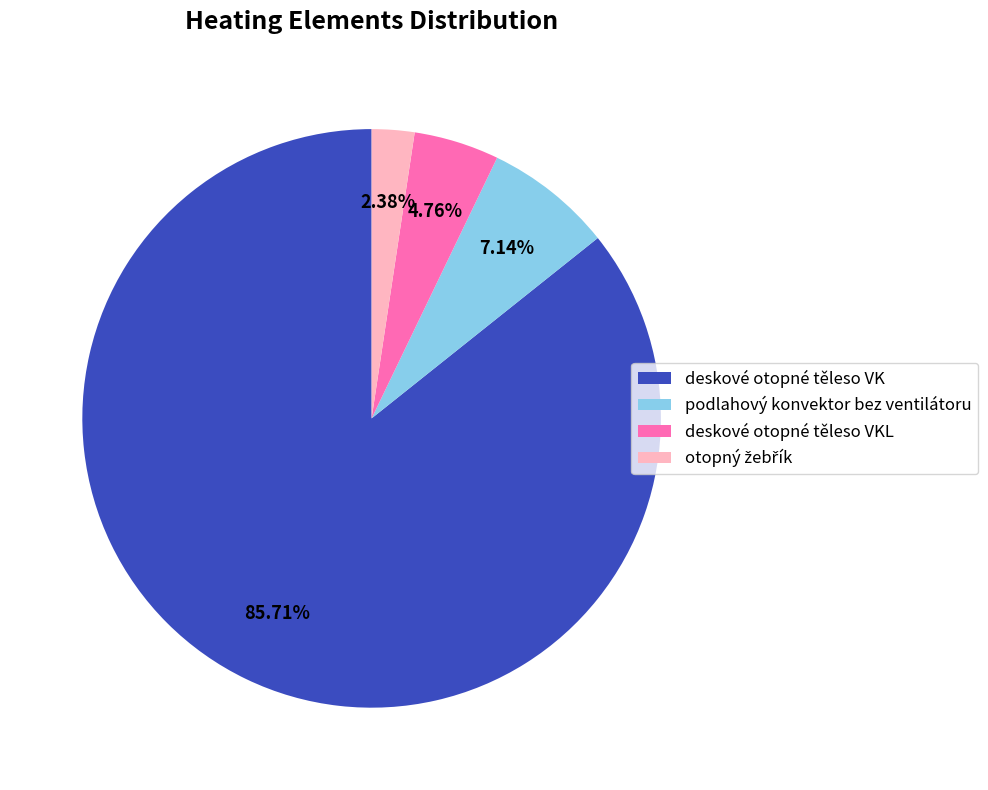

To the nearest percent, what percentage of the pie is podlahový konvektor bez ventilátoru?

7%